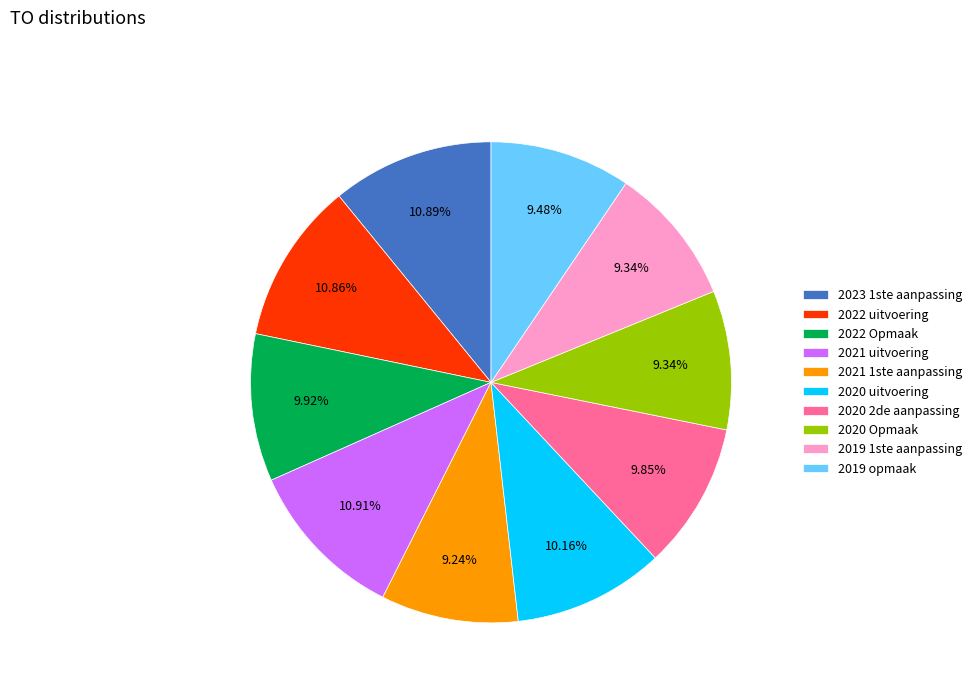

Does any single category account for the majority?

No